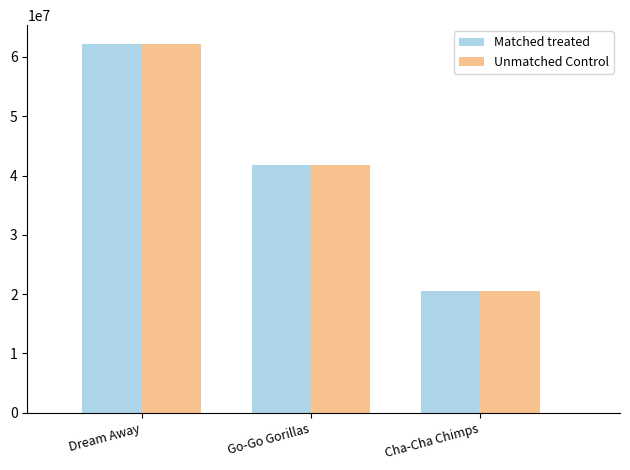

At which category is the sum across all series the highest?

Dream Away